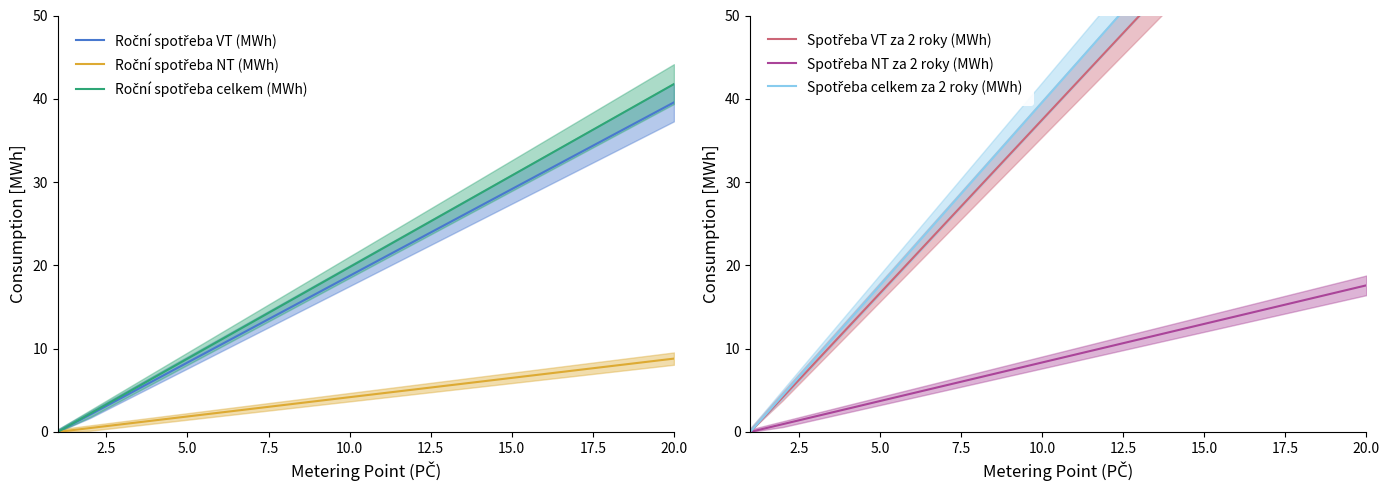

Is it true that Spotřeba NT za 2 roky (MWh) equals 5.1 at 10.0?

False